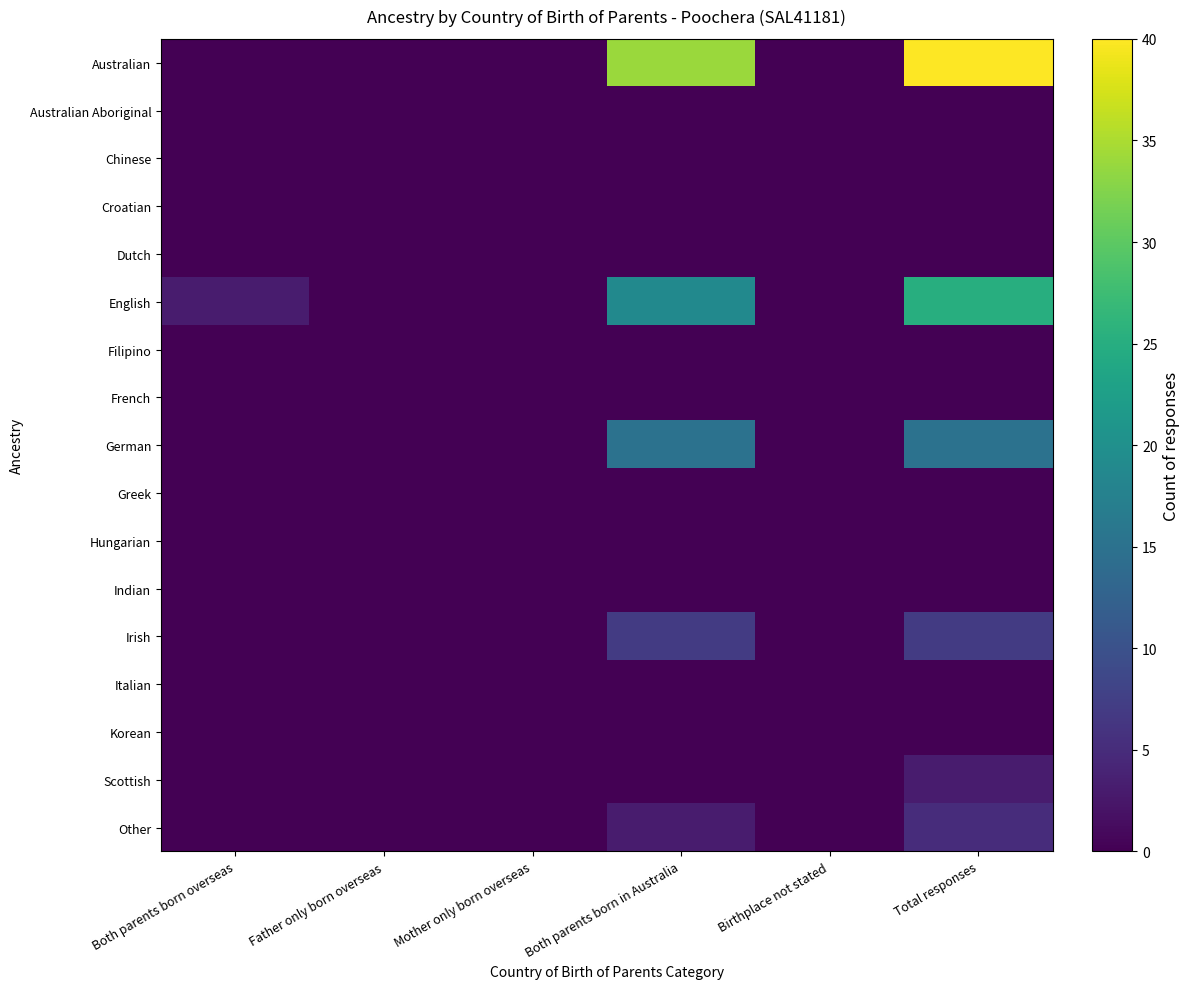

How many distinct data groups are displayed?

17